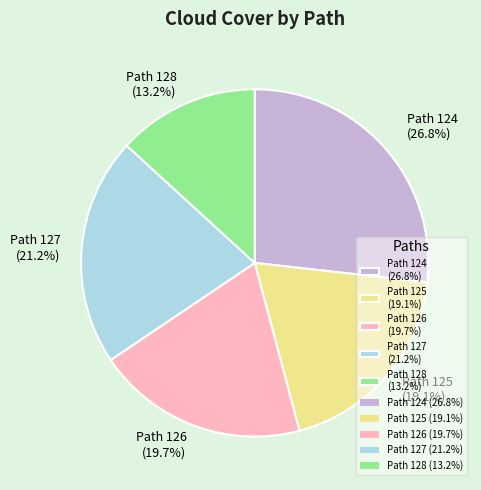

Between Path 125 (19.1%) and Path 128 (13.2%), which is larger?

Path 125 (19.1%)